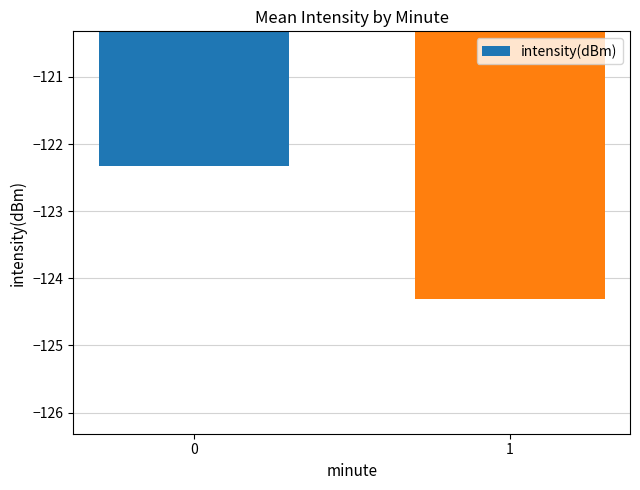

How many bars are there in total?

2